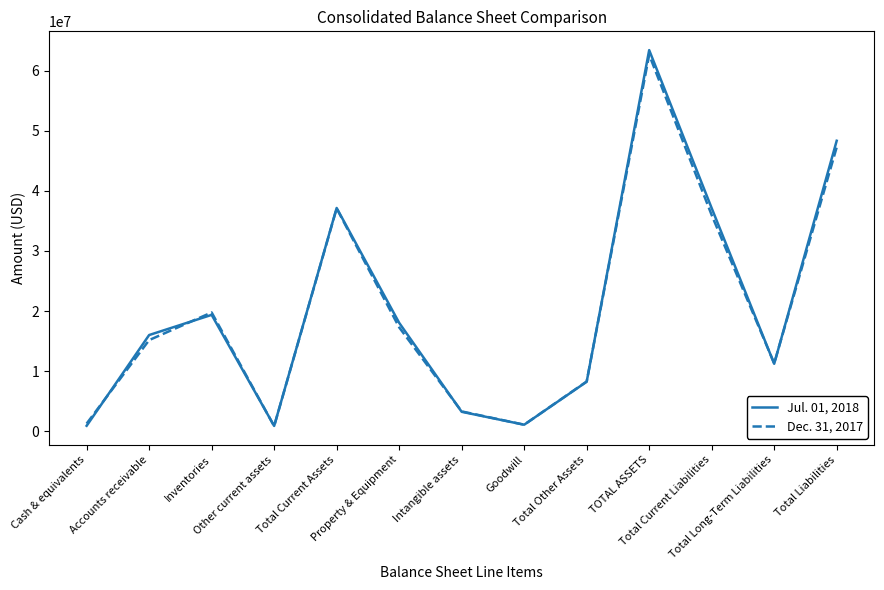

What position from the right is Goodwill?

6